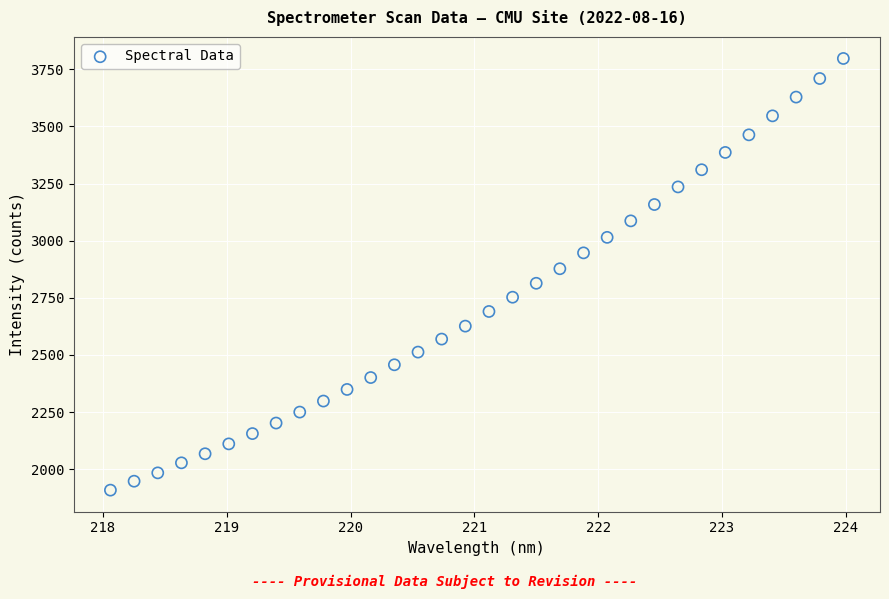

What is the range of Y values (max minus min)?

1889.1